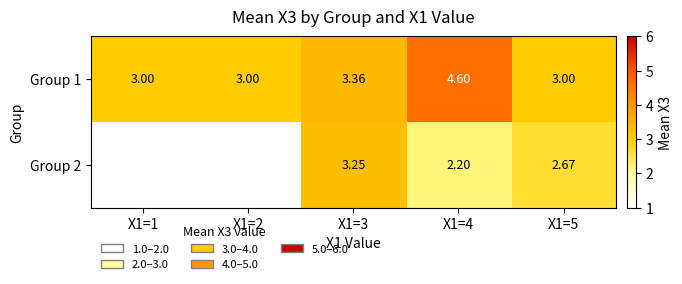

Is the value of Group 1 at X1=5 greater than the value of Group 2 at X1=5?

Yes